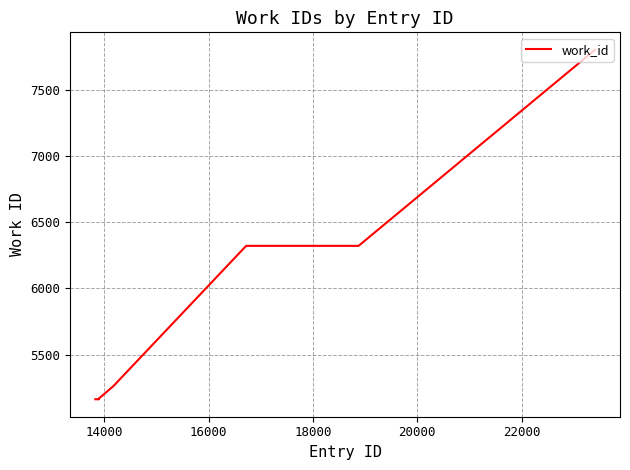

What is the greatest value displayed?

7800